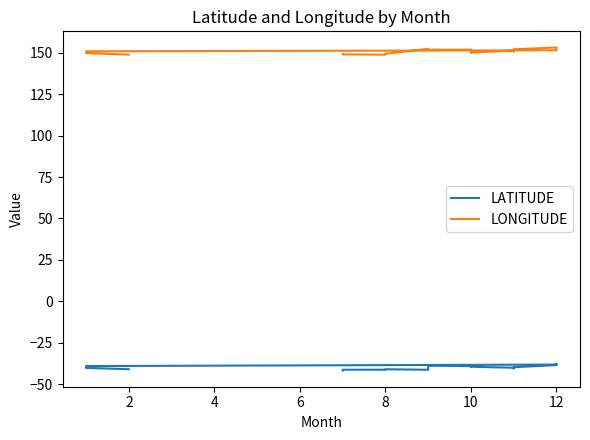

Between 2 and 9, which is larger?

9